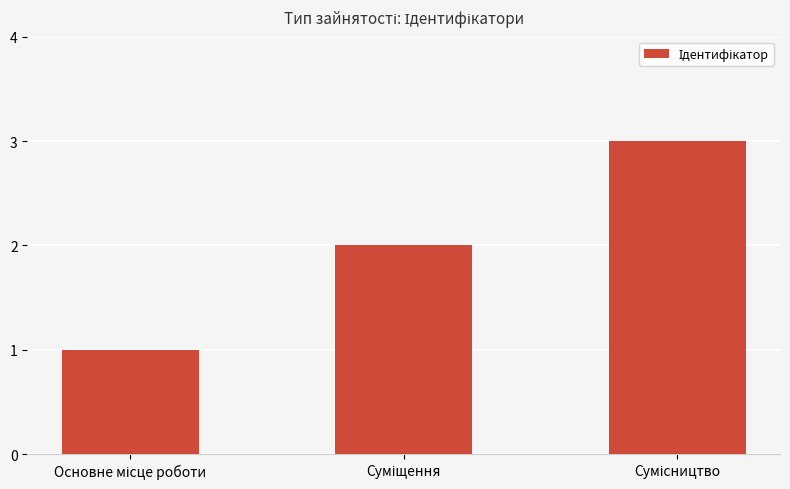

What is the maximum value shown in the chart?

3